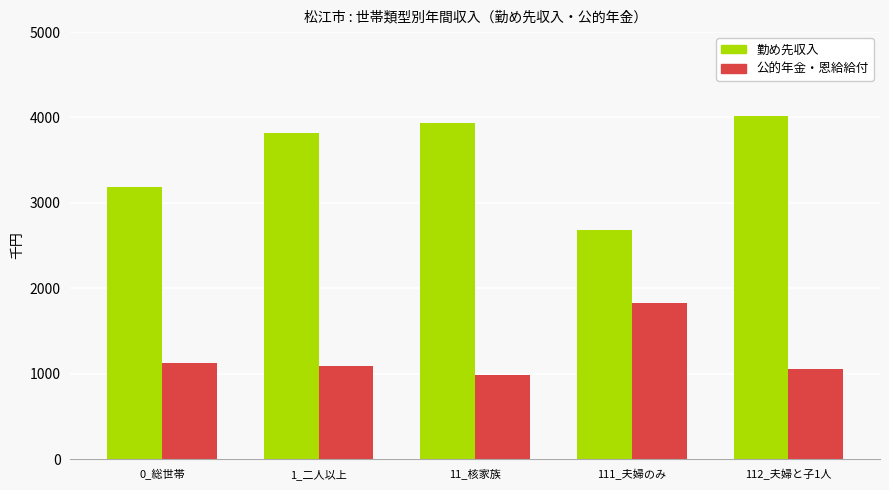

What is the average value of the 公的年金・恩給給付 series?

1214